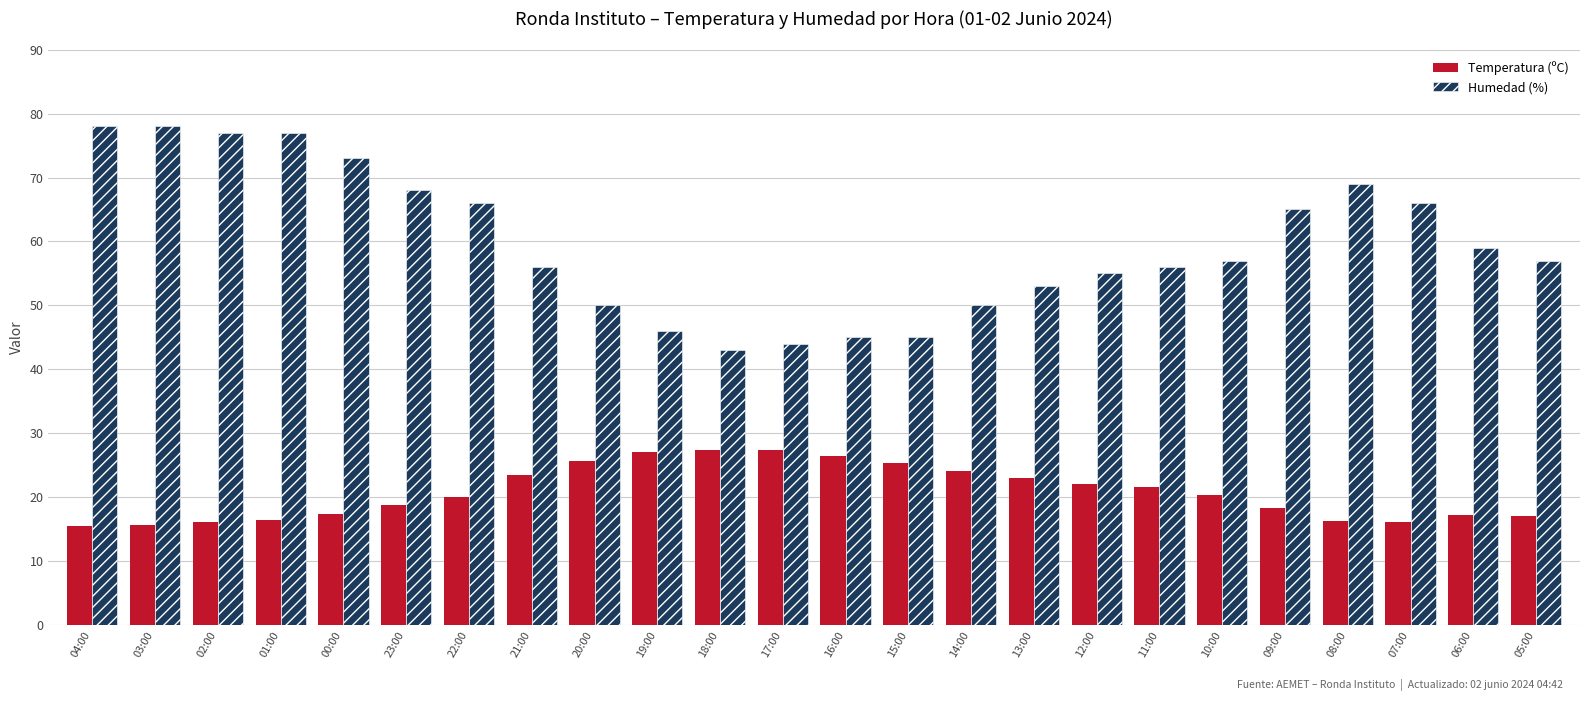

What is the label of the 11th bar from the right?

15:00